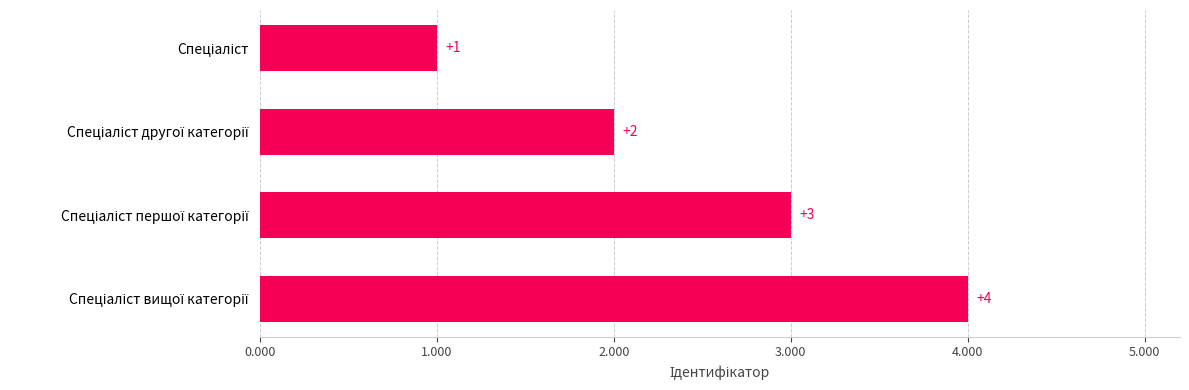

What is the value of the 2nd bar from the top?

2